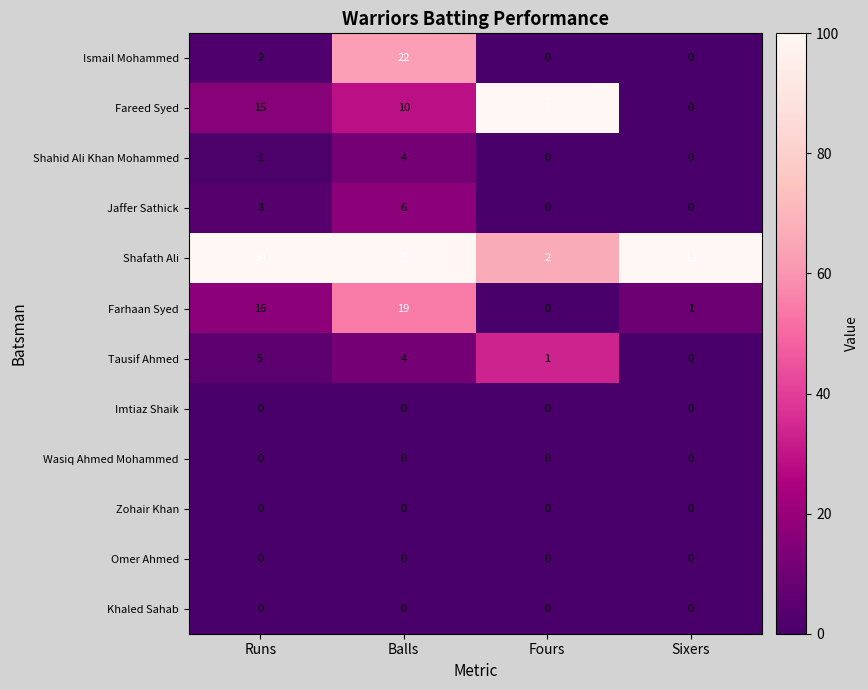

At which label is Shafath Ali closest to 48?

Balls